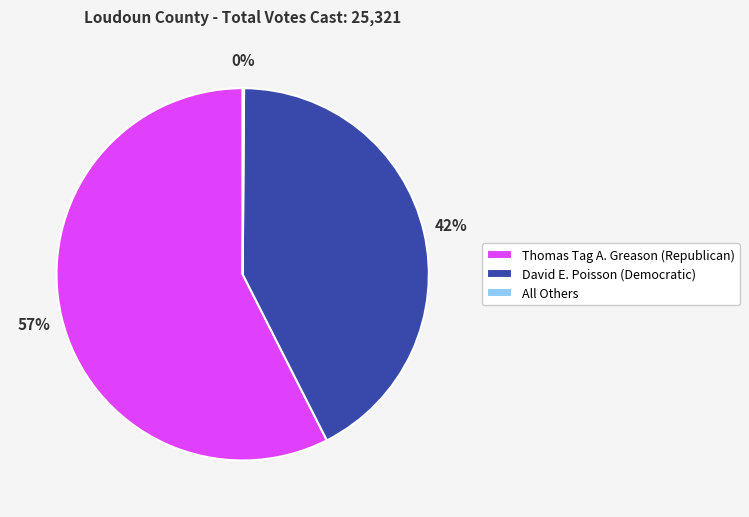

Is there any slice that represents more than half of the pie?

Yes